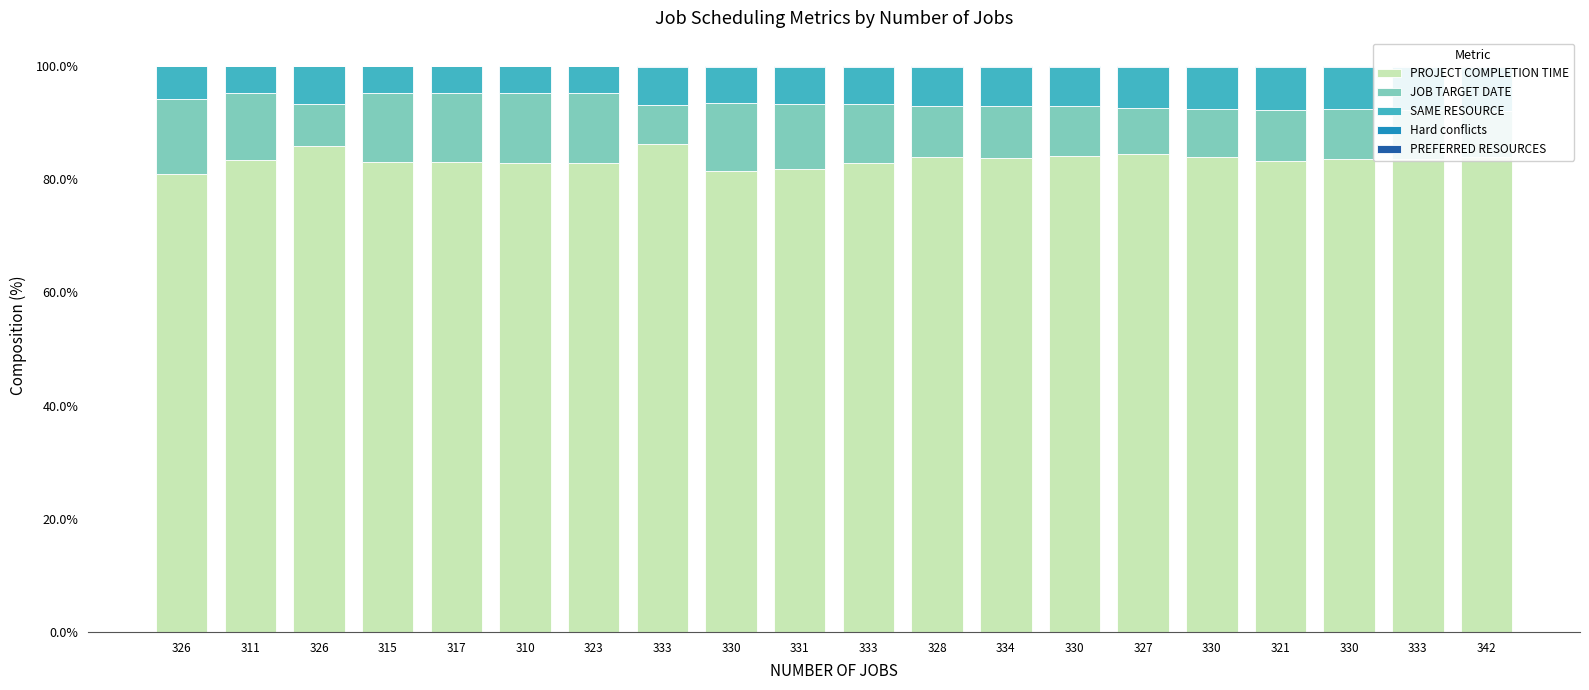

At which label is PROJECT COMPLETION TIME closest to 0?

326